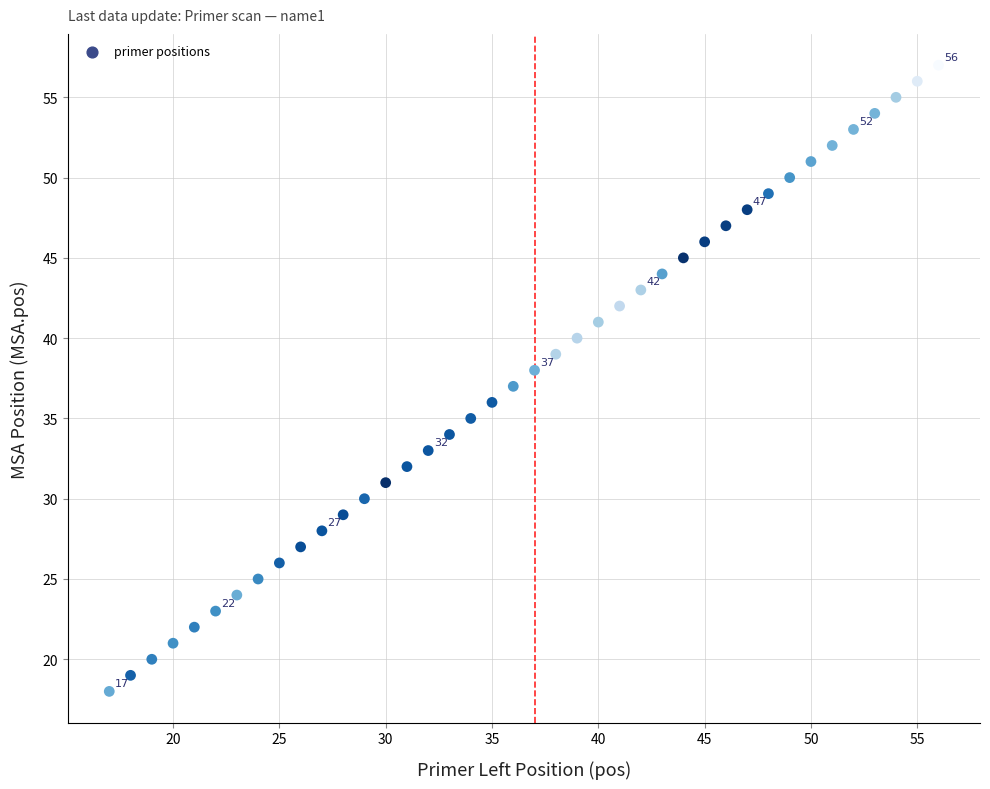

What is the range of X values (max minus min)?

39